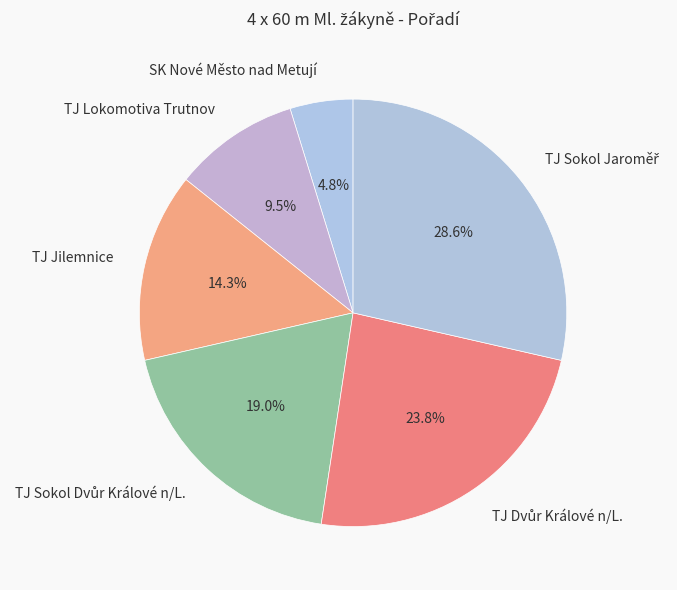

What portion of the pie excludes SK Nové Město nad Metují?

95.2%